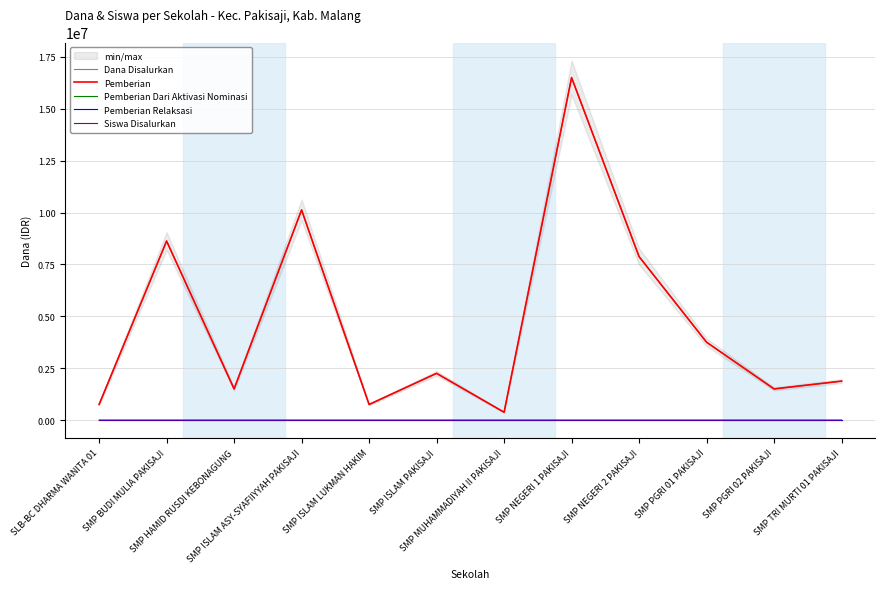

Count the number of categories in the chart.

12